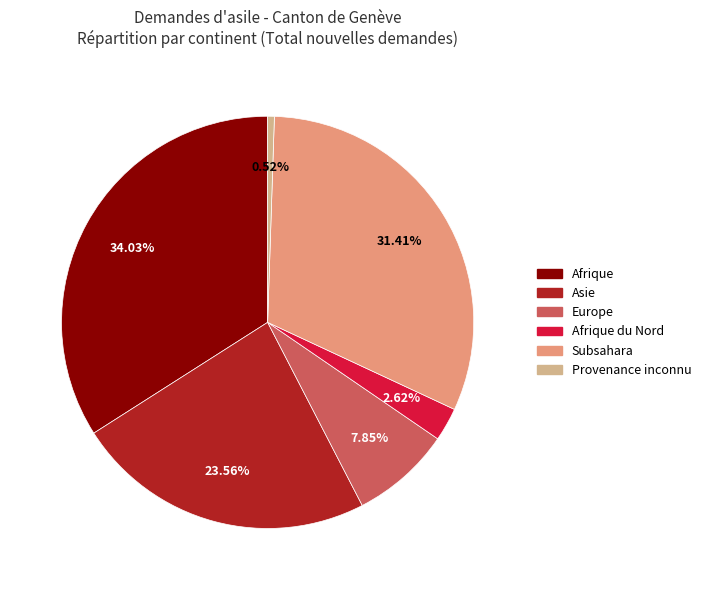

Is there a majority slice in this chart?

No